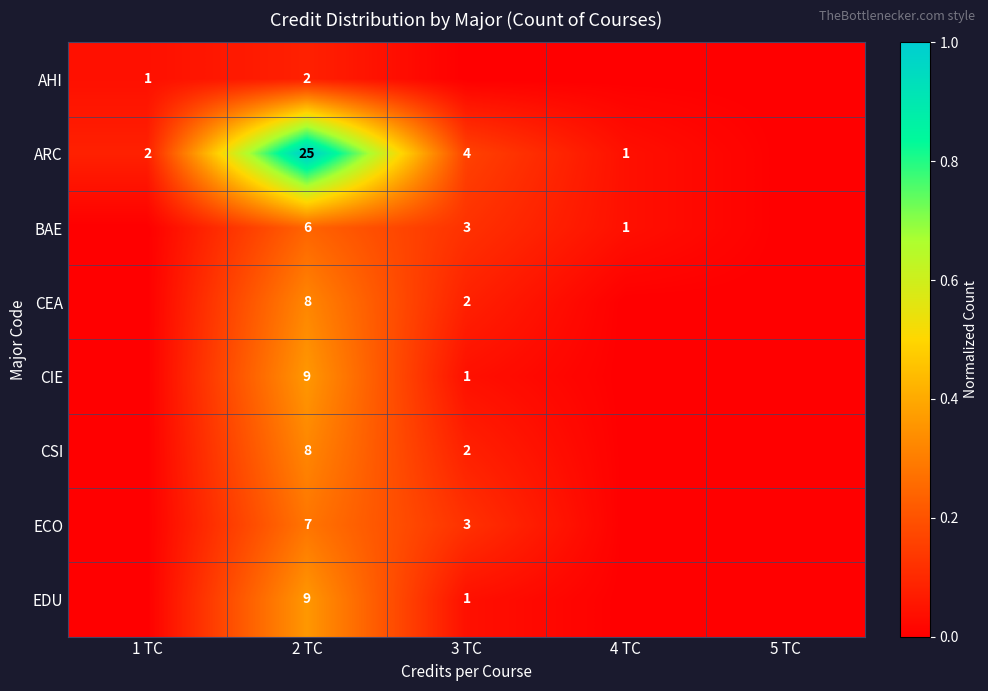

The CIE series shows 1 at 3 TC. True or false?

True